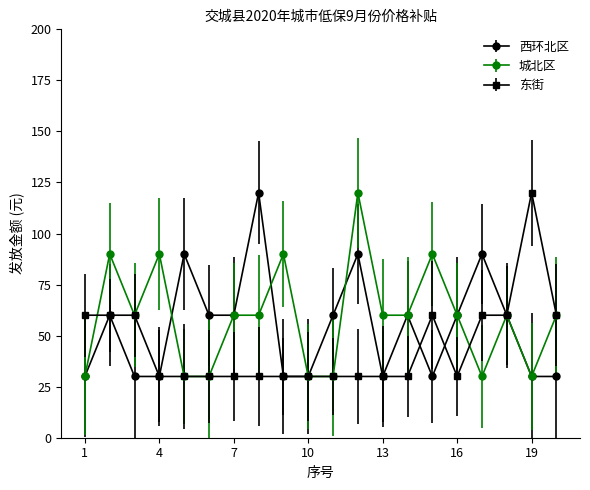

What is the value of the 东街 point at the 10th from the left?

30